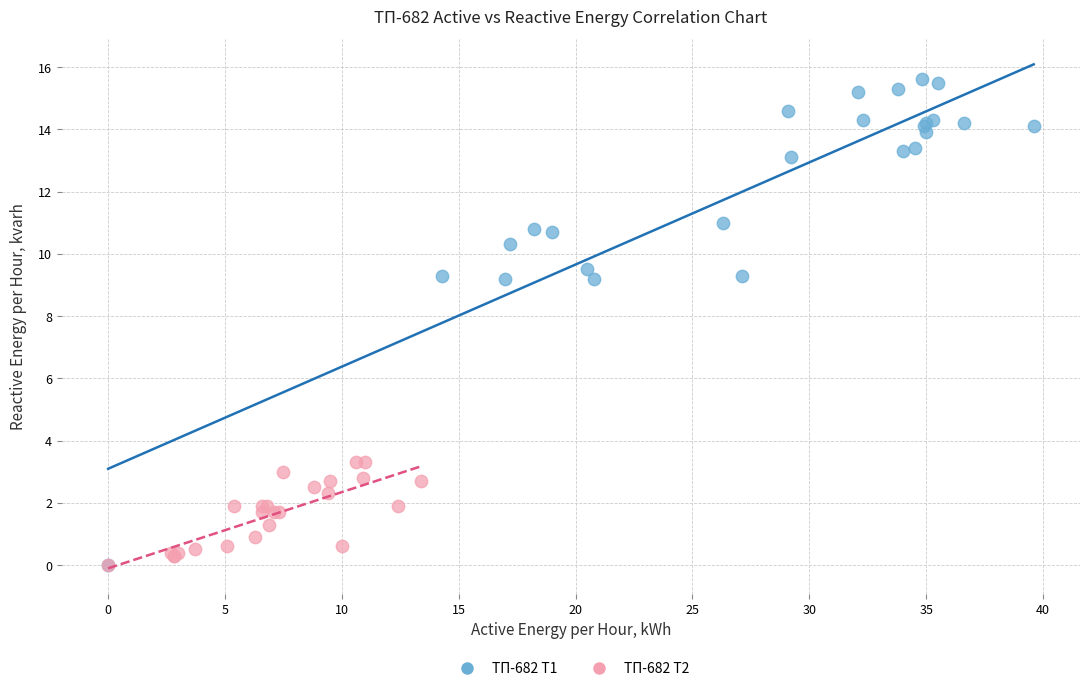

Which series has the largest Y range (max minus min)?

ТП-682 Т1